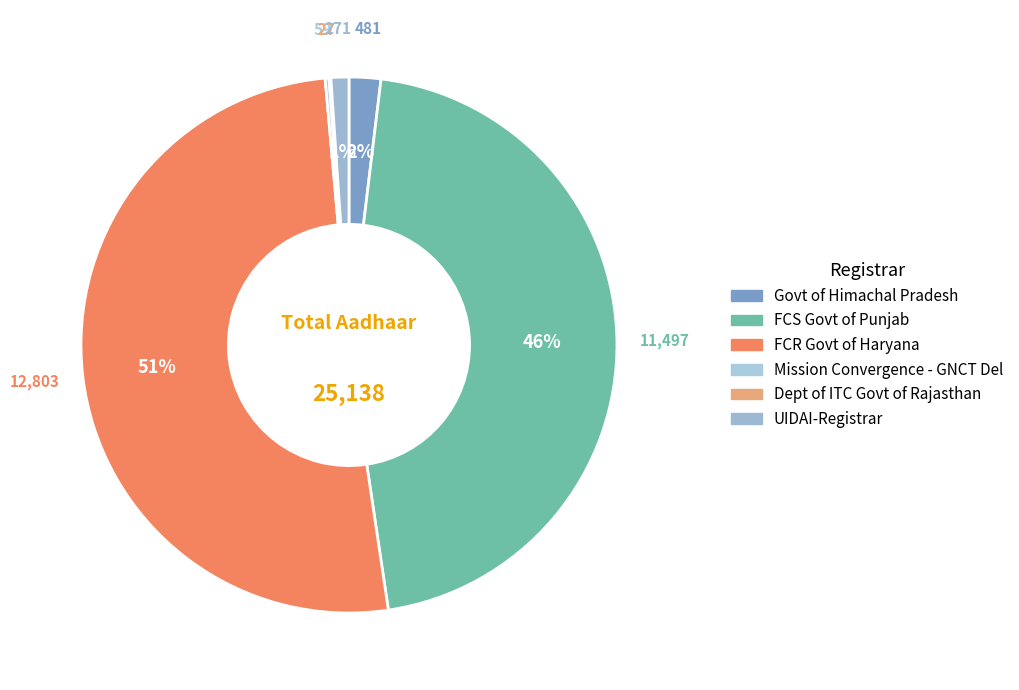

Which category has the biggest portion of the pie?

FCR Govt of Haryana